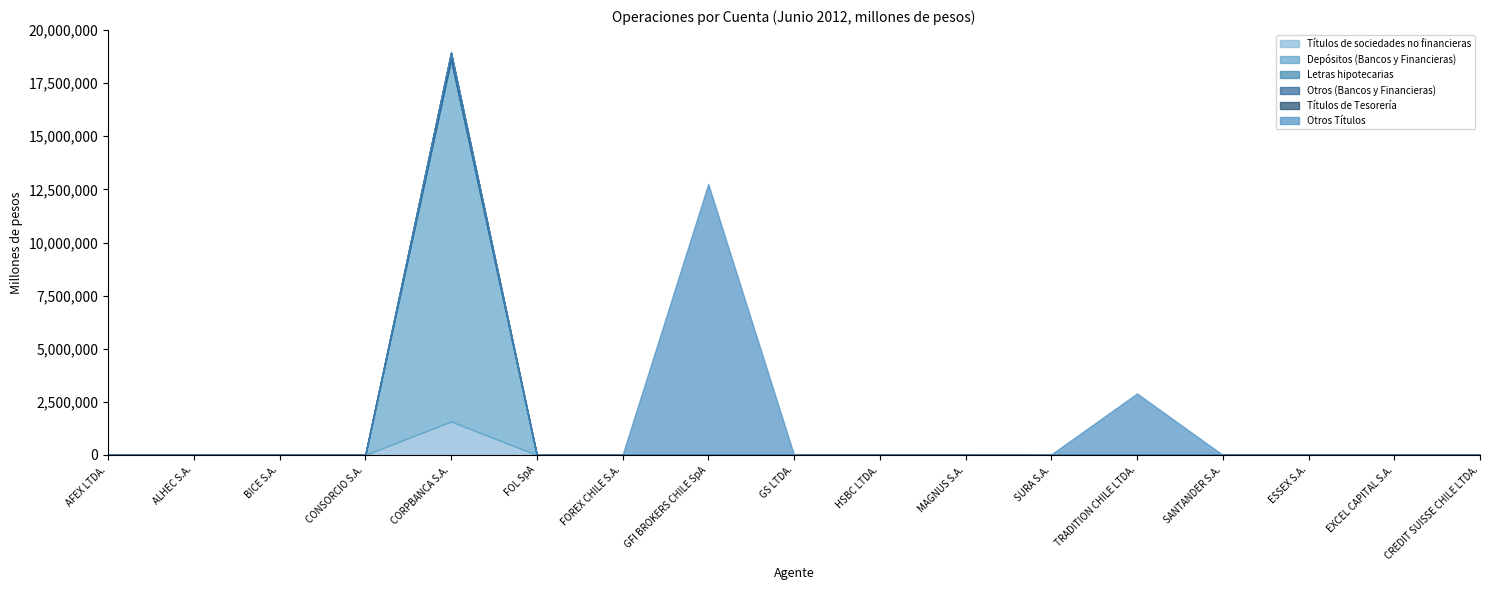

Which series has the largest total across all categories?

Depósitos (Bancos y Financieras)